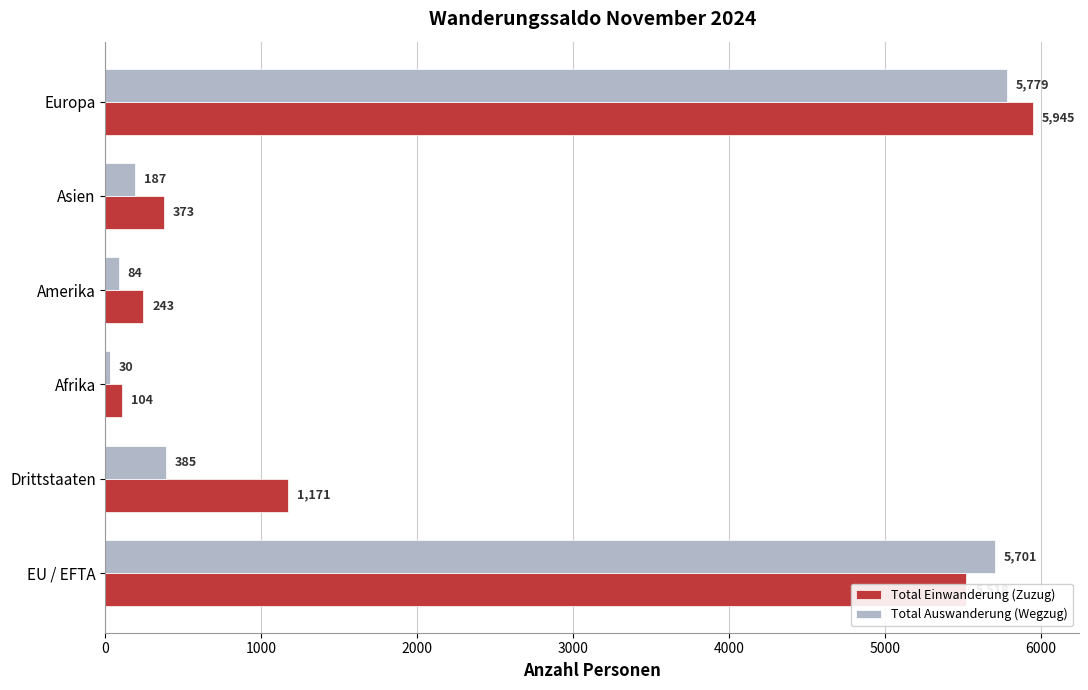

Which series has the widest spread of values?

Total Einwanderung (Zuzug)